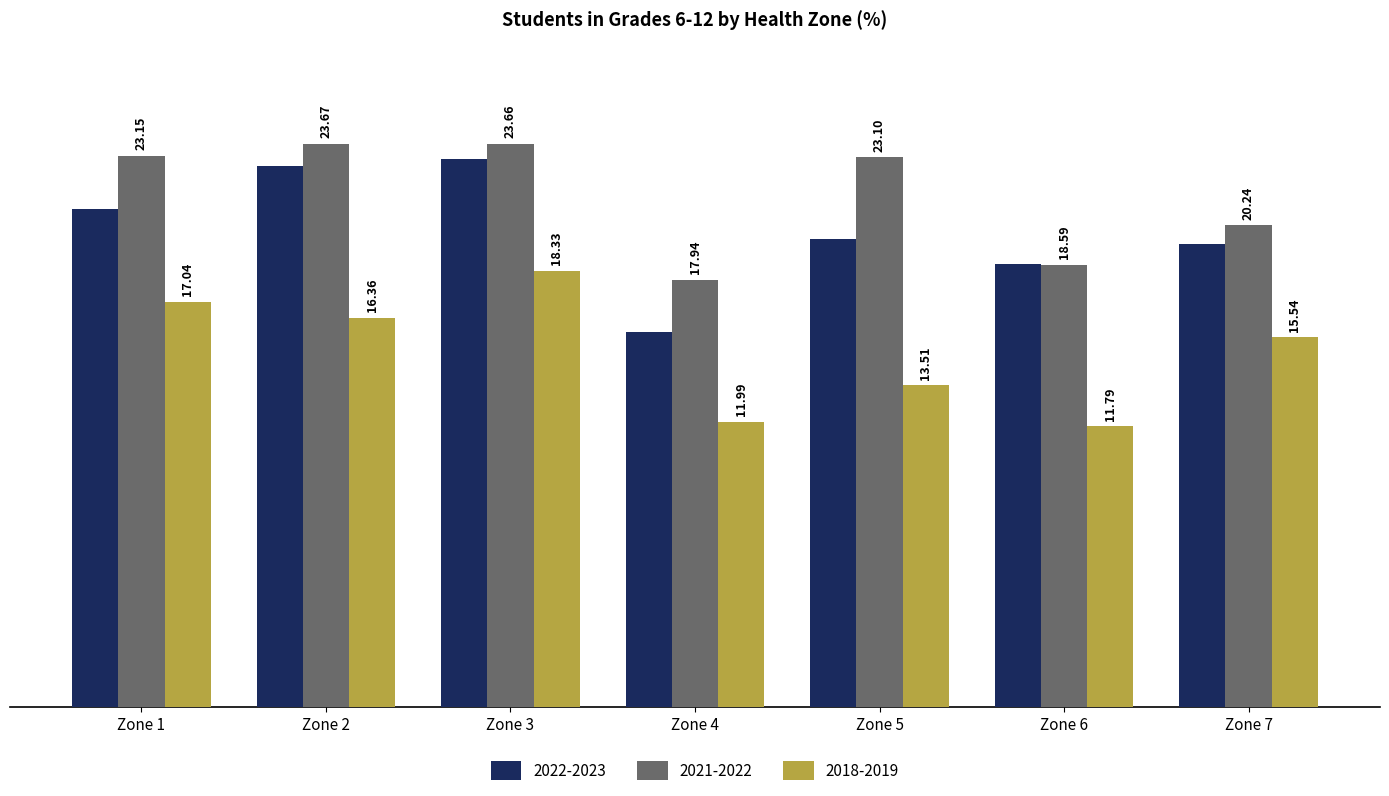

How many series are shown in this chart?

3